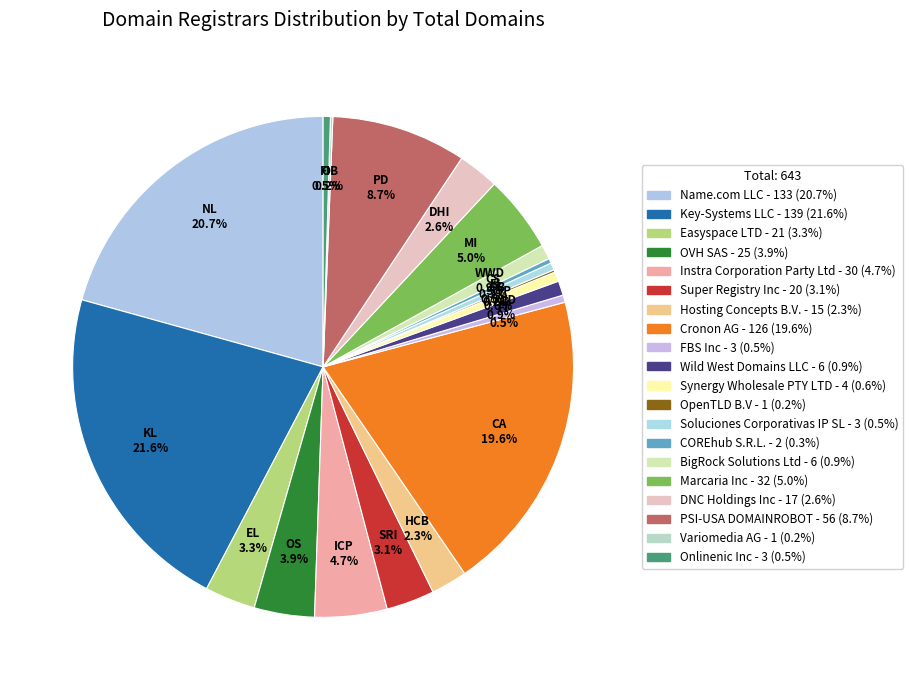

How many segments does this pie chart have?

20